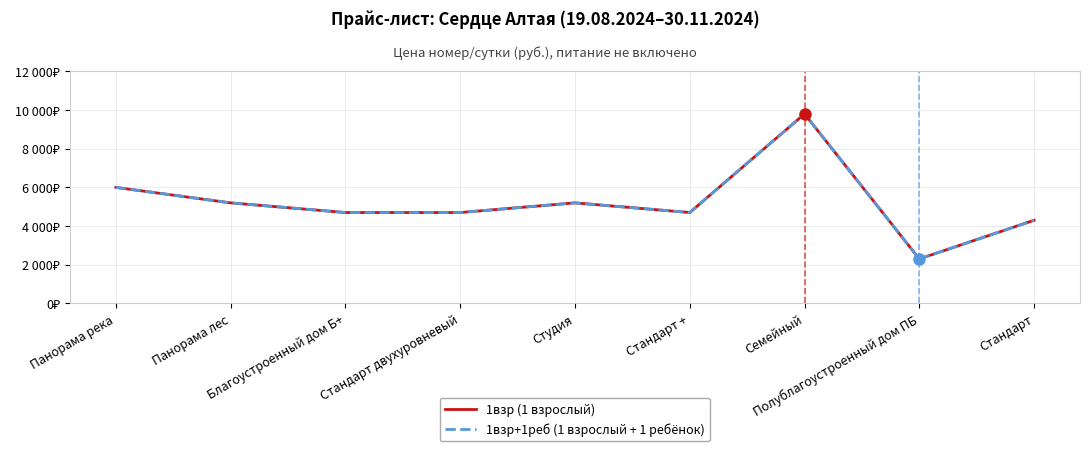

Does the chart have visible grid lines?

Yes